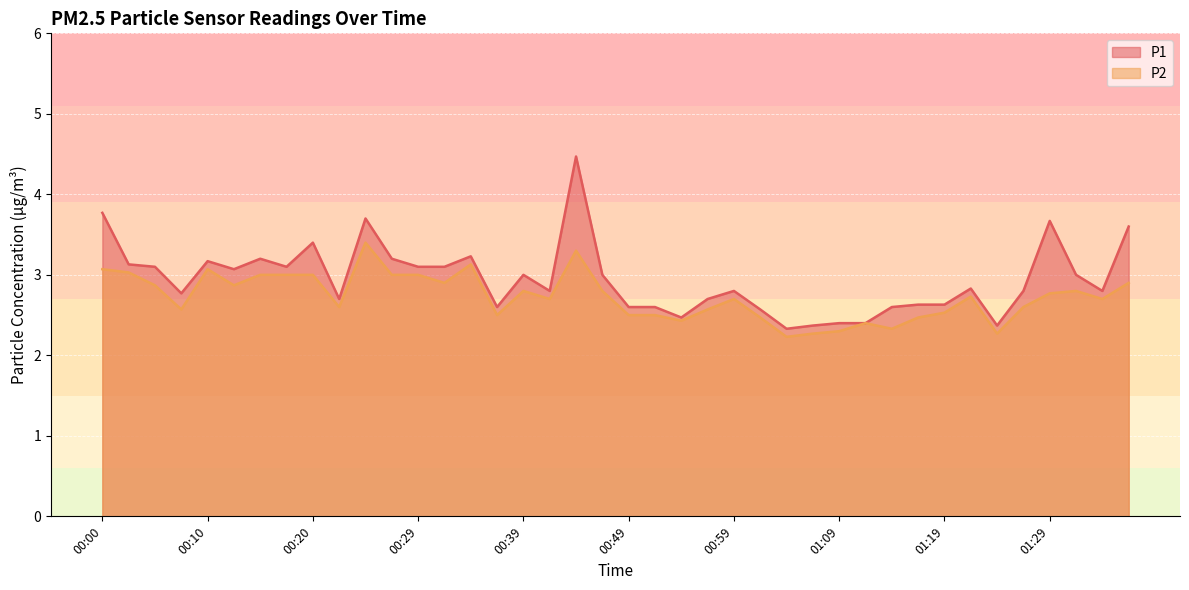

List the series in order of their peak value, lowest first.

P2, P1